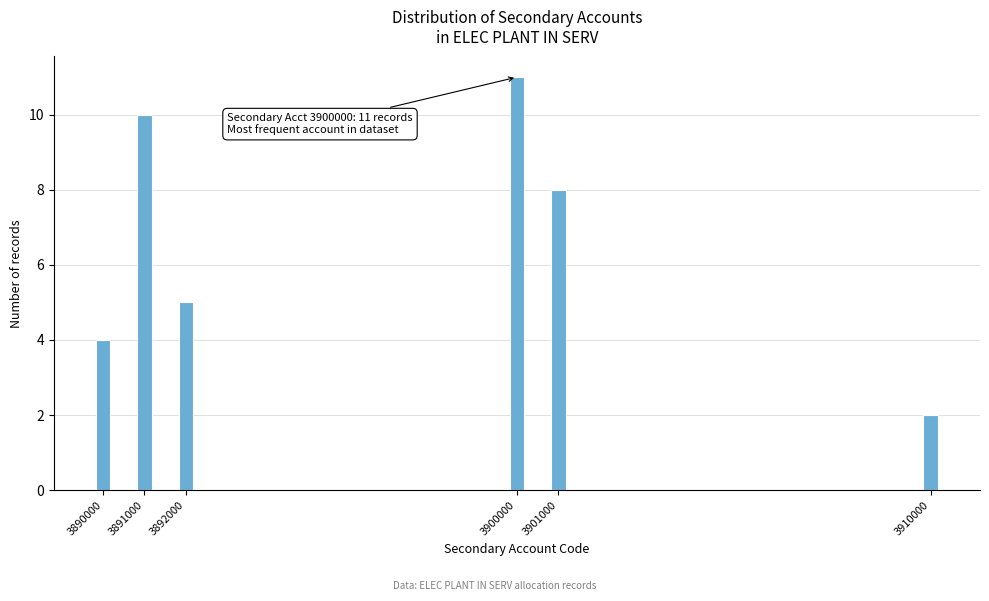

Reading right to left, extract all data points from this chart.

2	8	11	5	10	4